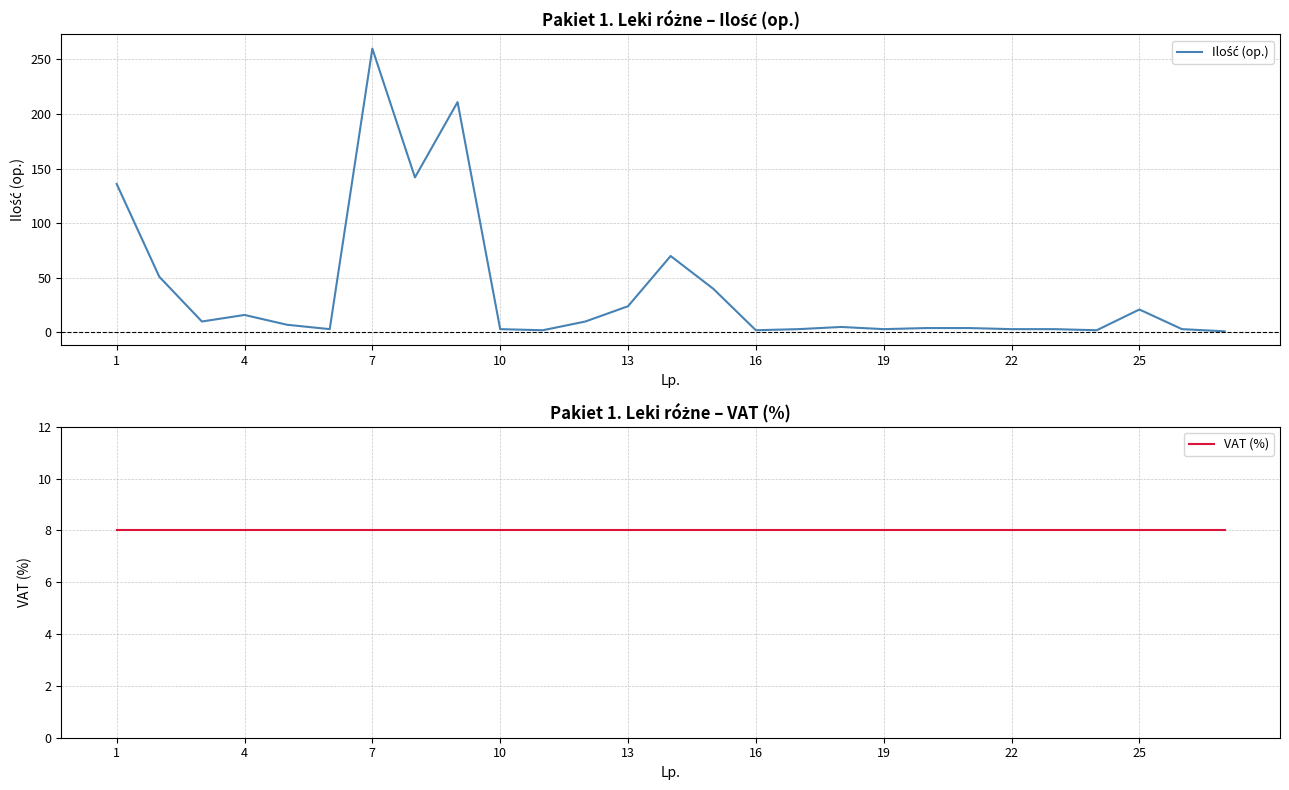

Is this an area chart (filled region under the line)?

No